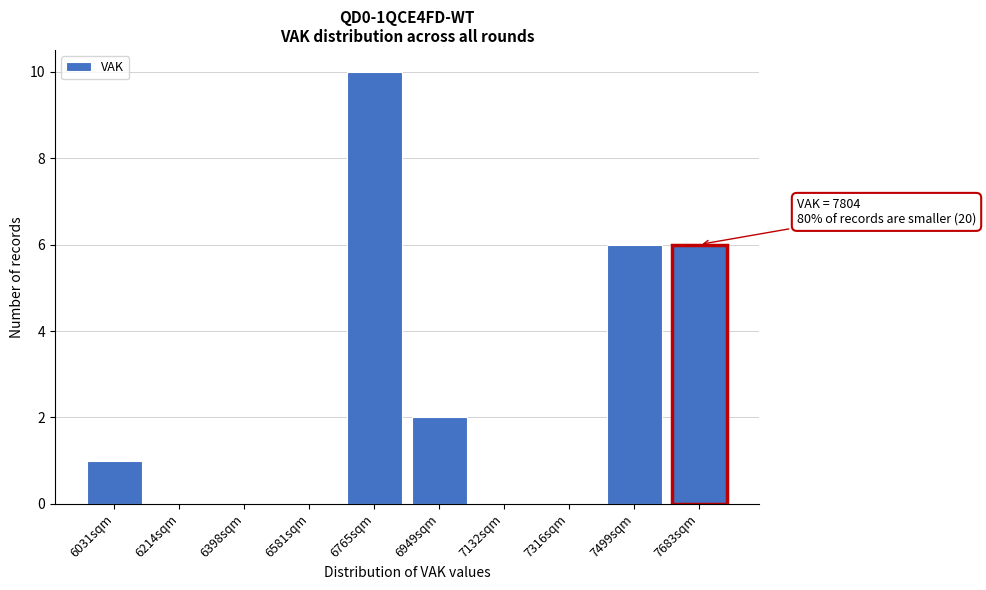

Reading left to right, transcribe all the data shown in this chart.

6031sqm=1	6214sqm=0	6398sqm=0	6581sqm=0	6765sqm=10	6949sqm=2	7132sqm=0	7316sqm=0	7499sqm=6	7683sqm=6